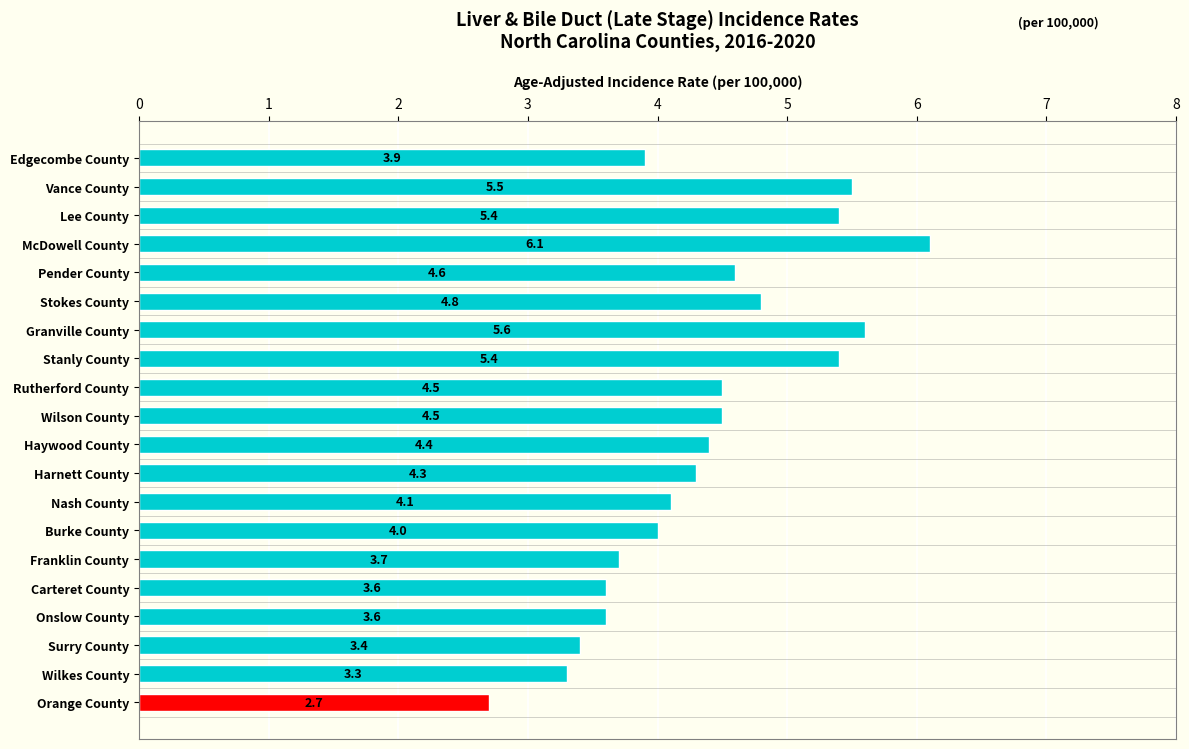

What is the difference between the maximum and minimum values?

3.4